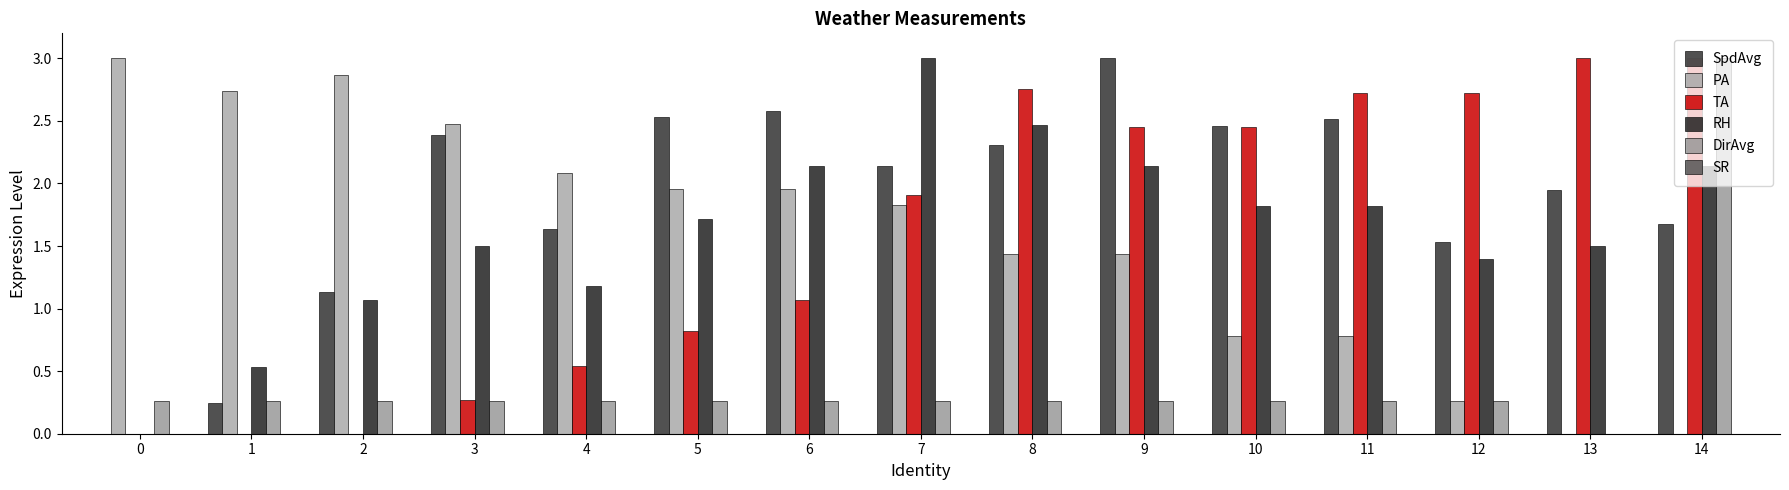

How many groups of bars are there?

15